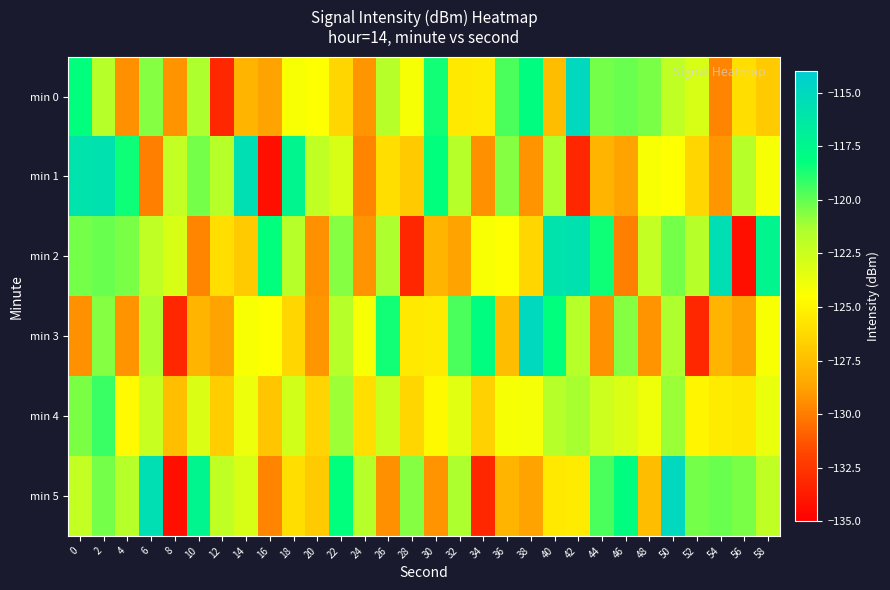

Which has a higher value, 56 or 26?

26